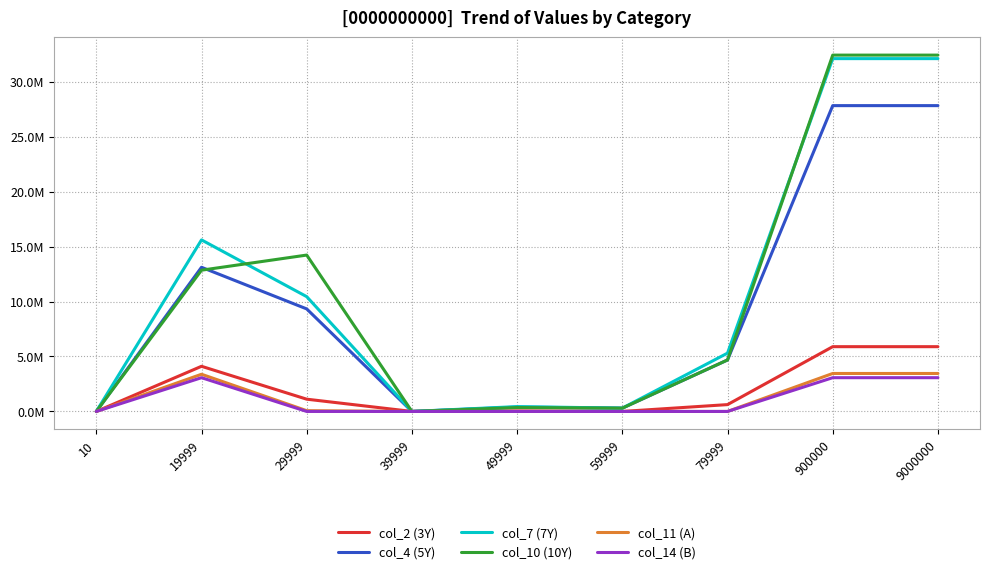

What is the greatest value displayed?

32423971.9